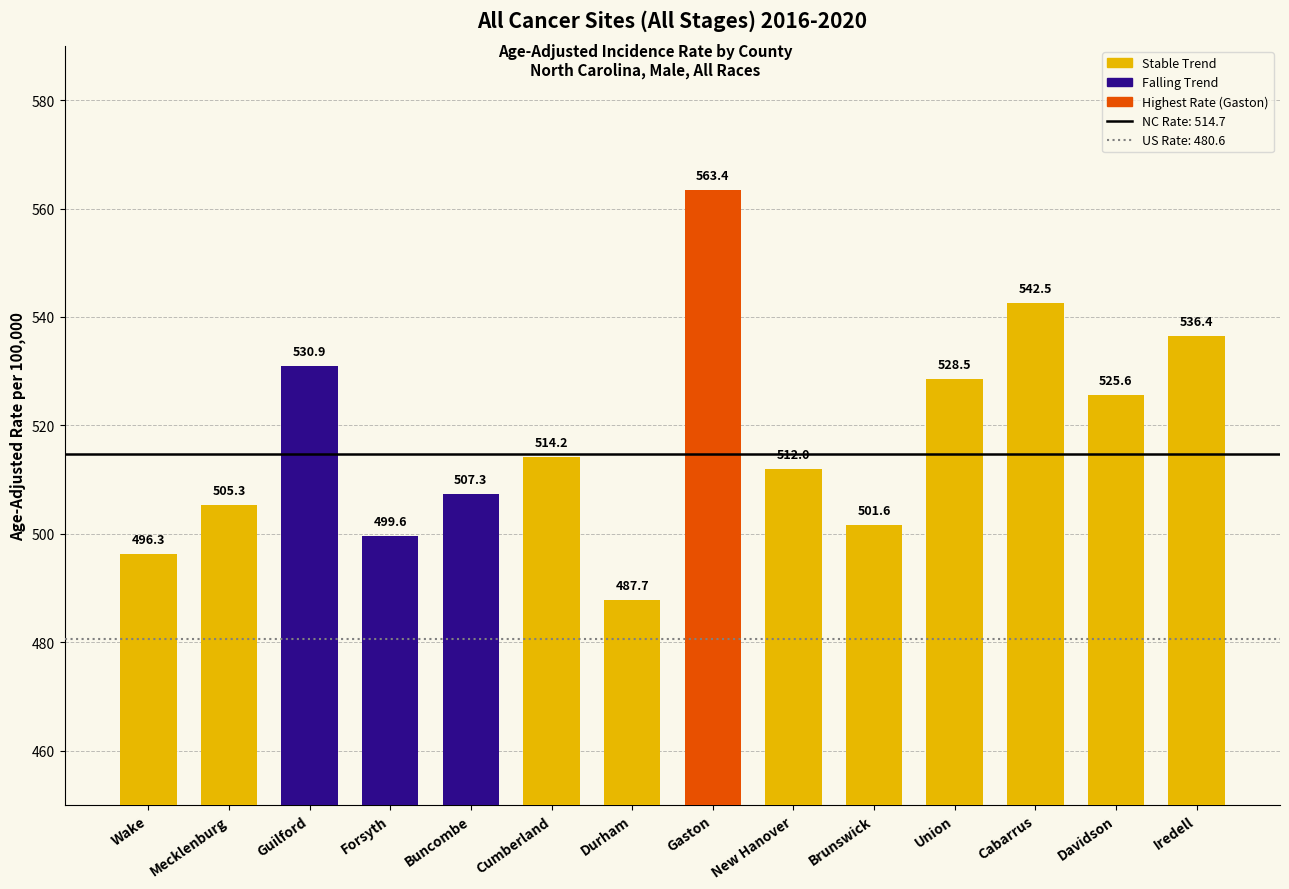

Where does the data first go above 514?

Guilford